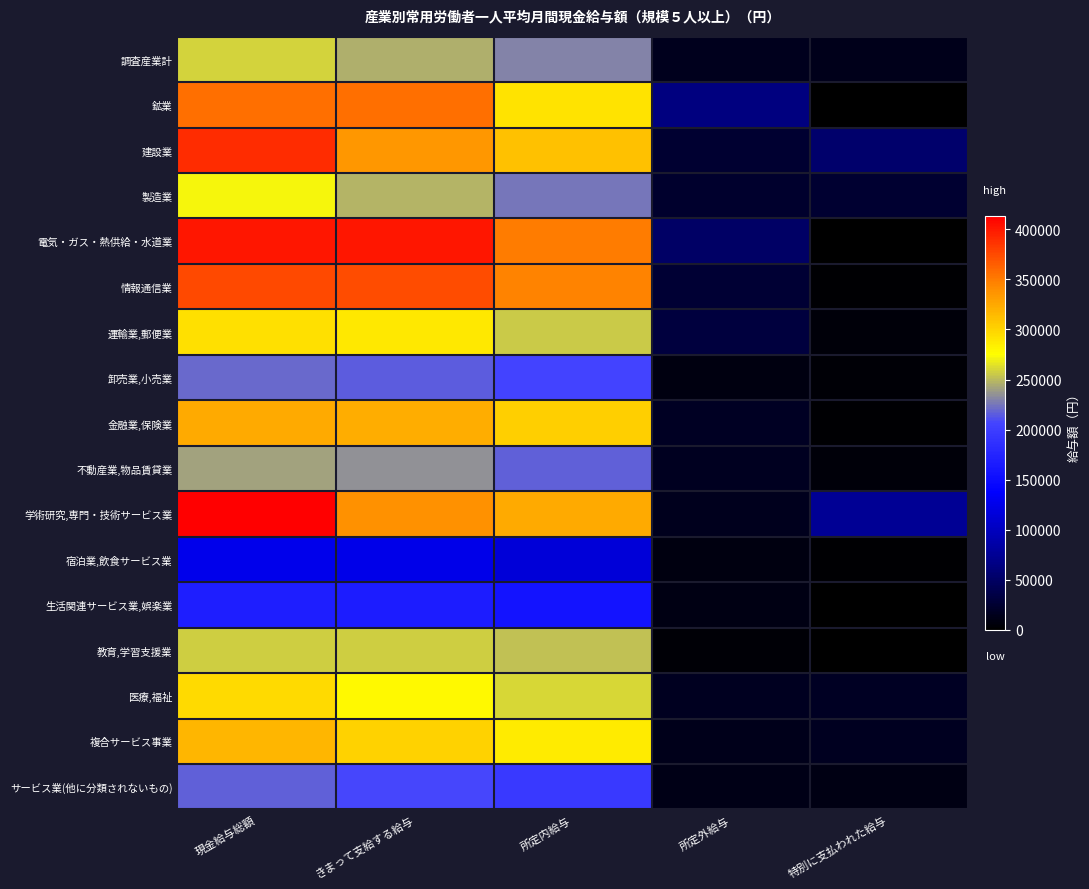

Rank the series at きまって支給する給与 from lowest to highest value.

宿泊業,飲食サービス業, 生活関連サービス業,娯楽業, サービス業(他に分類されないもの), 卸売業,小売業, 不動産業,物品賃貸業, 調査産業計, 製造業, 教育,学習支援業, 医療,福祉, 運輸業,郵便業, 複合サービス事業, 金融業,保険業, 建設業, 学術研究,専門・技術サービス業, 鉱業, 情報通信業, 電気・ガス・熱供給・水道業